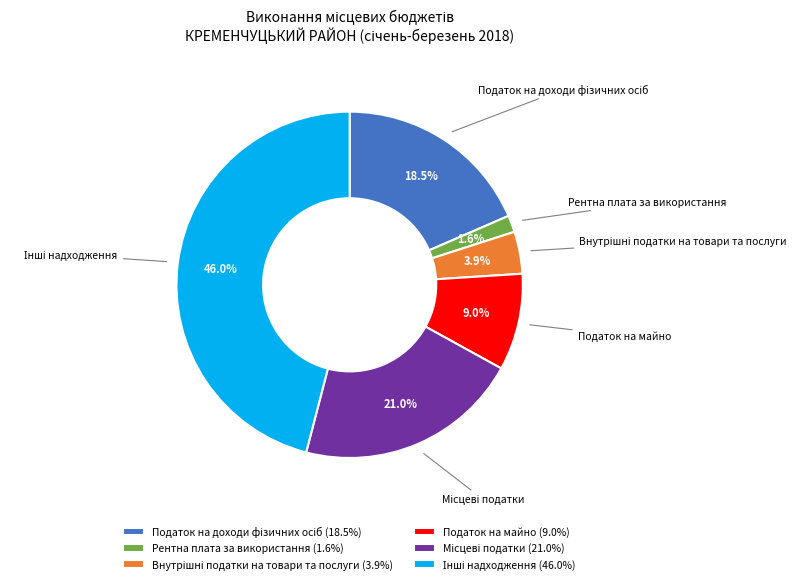

Does any single category account for the majority?

No